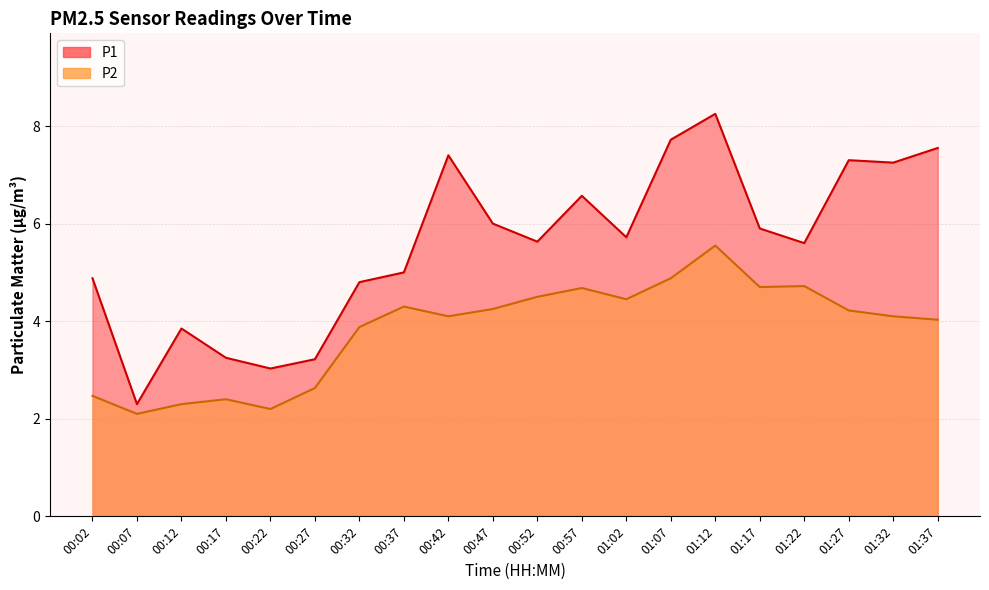

What is the average value of the P1 series?

5.6